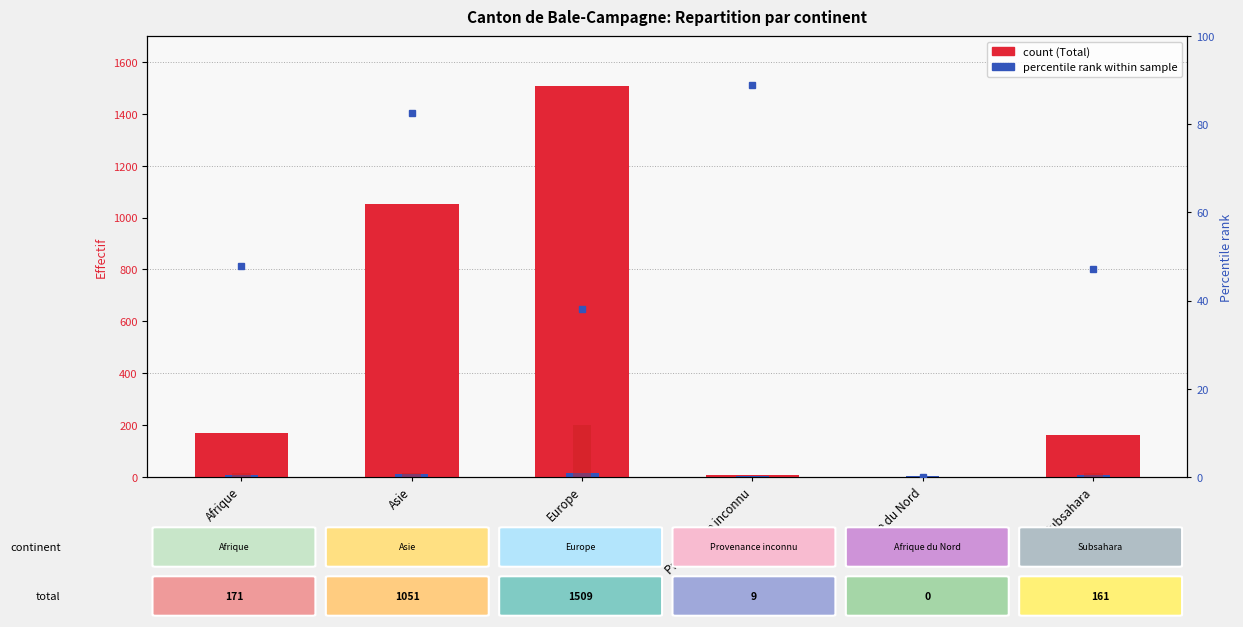

Reading right to left, list all the values displayed in this chart.

Total (col_1): Subsahara=161.0	Afrique du Nord=0.0	Provenance inconnu=9.0	Europe=1509.0	Asie=1051.0	Afrique=171.0
Personnes en suspens (col_10): Subsahara=6.1	Afrique du Nord=5.0	Provenance inconnu=5.0	Europe=15.3	Asie=10.1	Afrique=6.3
Admissions provisoires (col_5): Subsahara=16.8	Afrique du Nord=0.0	Provenance inconnu=0.0	Europe=201.0	Asie=17.1	Afrique=16.8
Personnes dans processus %: Subsahara=47.2	Afrique du Nord=0.0	Provenance inconnu=88.9	Europe=38.2	Asie=82.5	Afrique=48.0